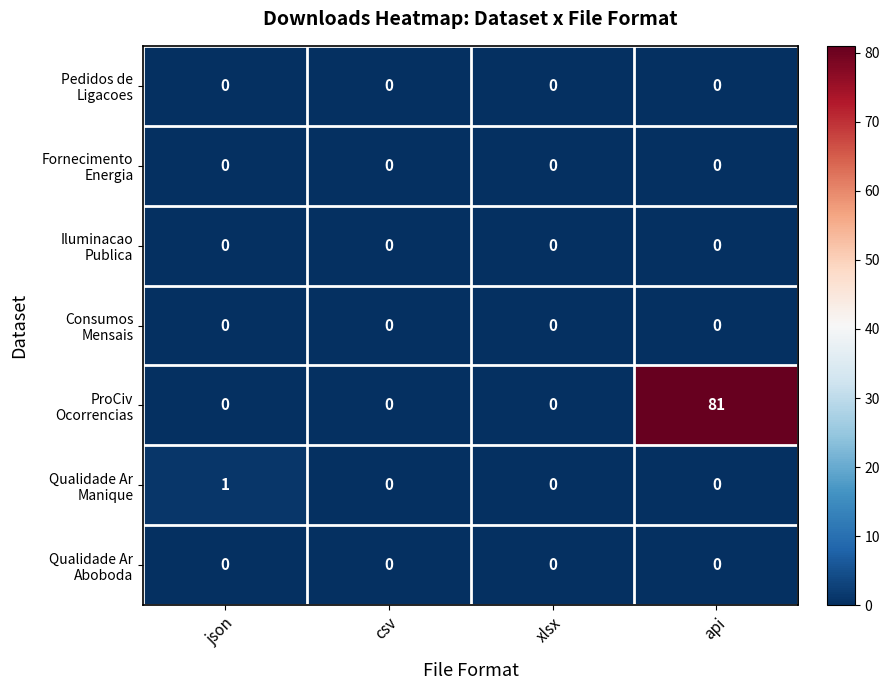

What is the total value across all series at api?

81